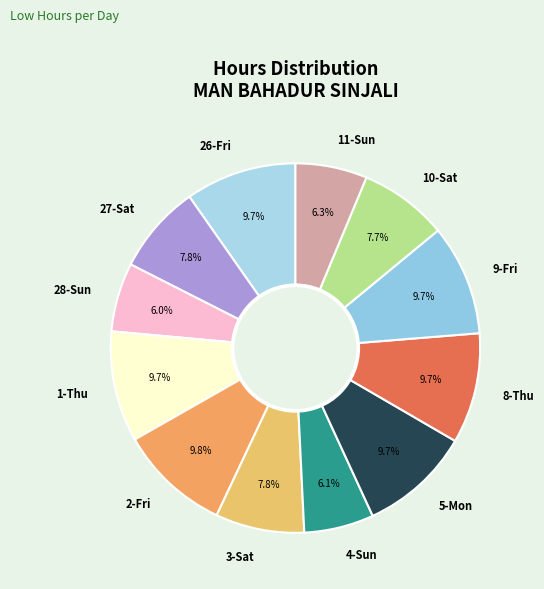

Does any single category account for the majority?

No